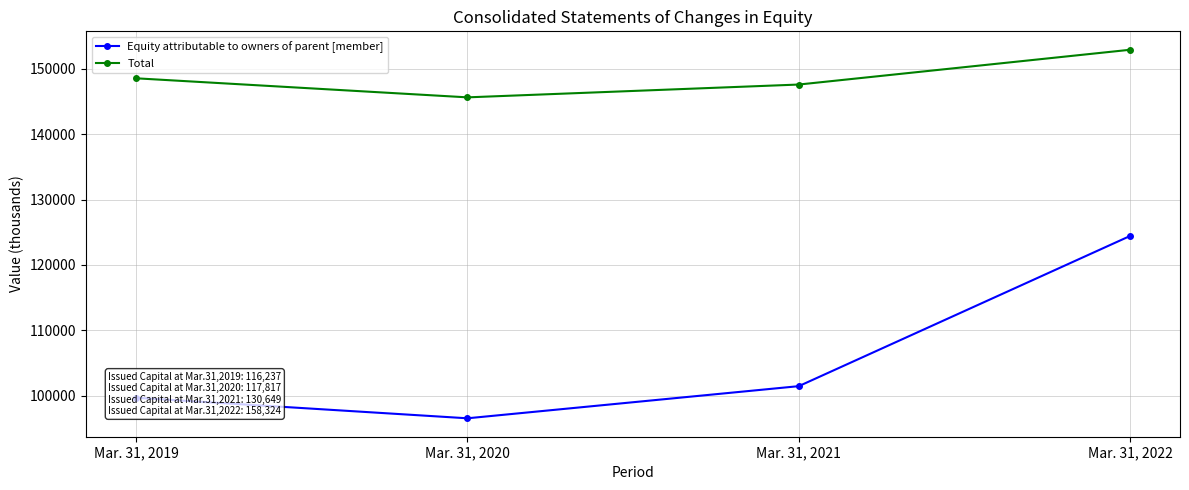

Is it true that Total equals 262525 at Mar. 31, 2021?

False